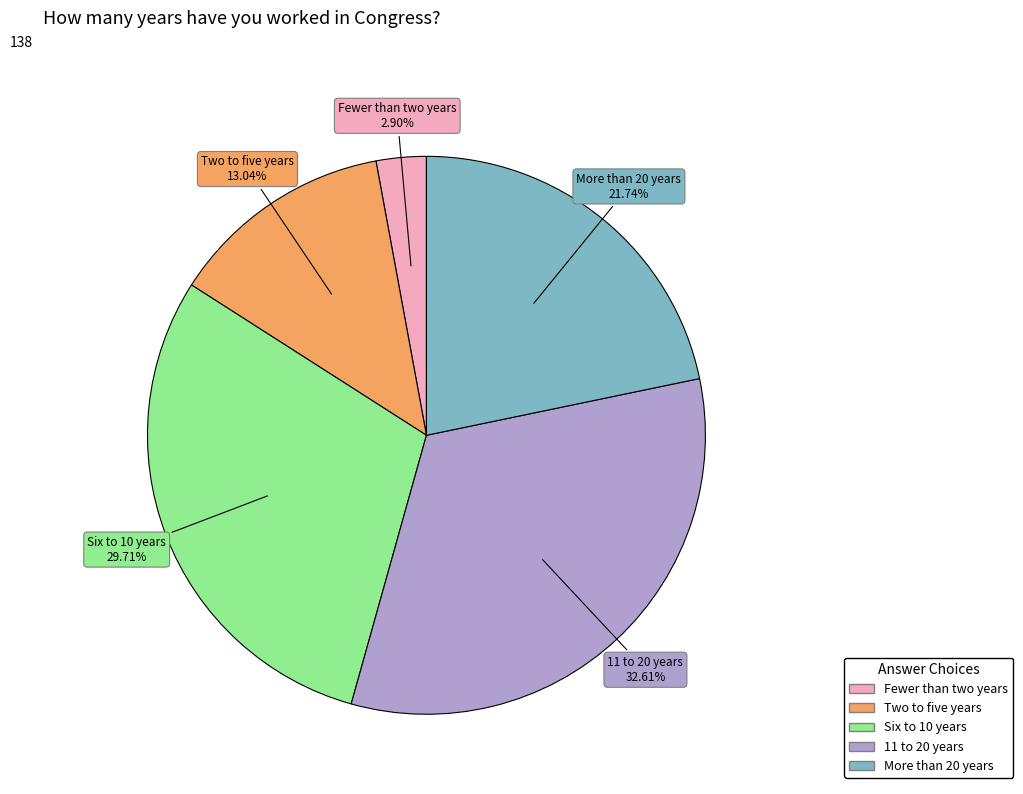

Count the number of slices in the pie.

5